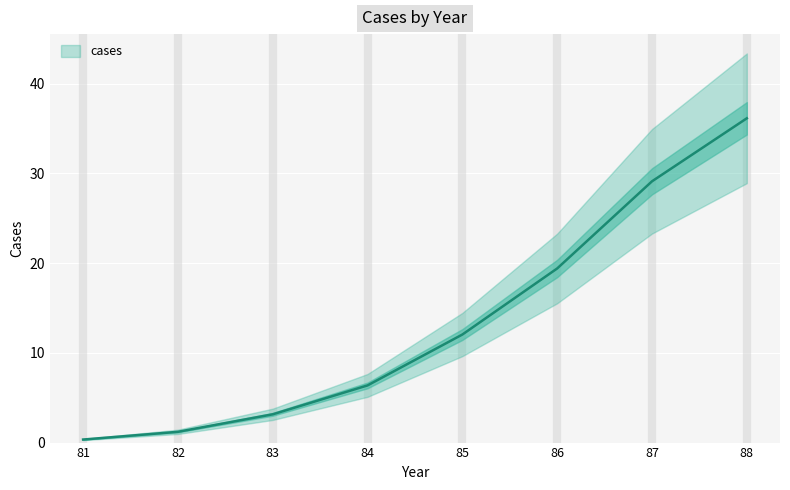

What is the minimum value shown in the chart?

0.3